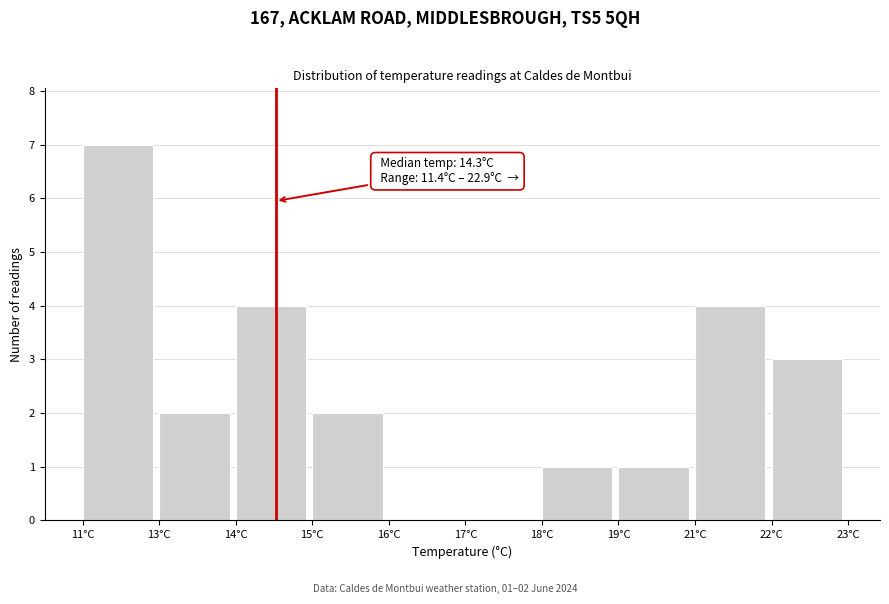

Reading right to left, what are all the values shown in this chart?

22°C=3	21°C=4	19°C=1	18°C=1	17°C=0	16°C=0	15°C=2	14°C=4	13°C=2	11°C=7